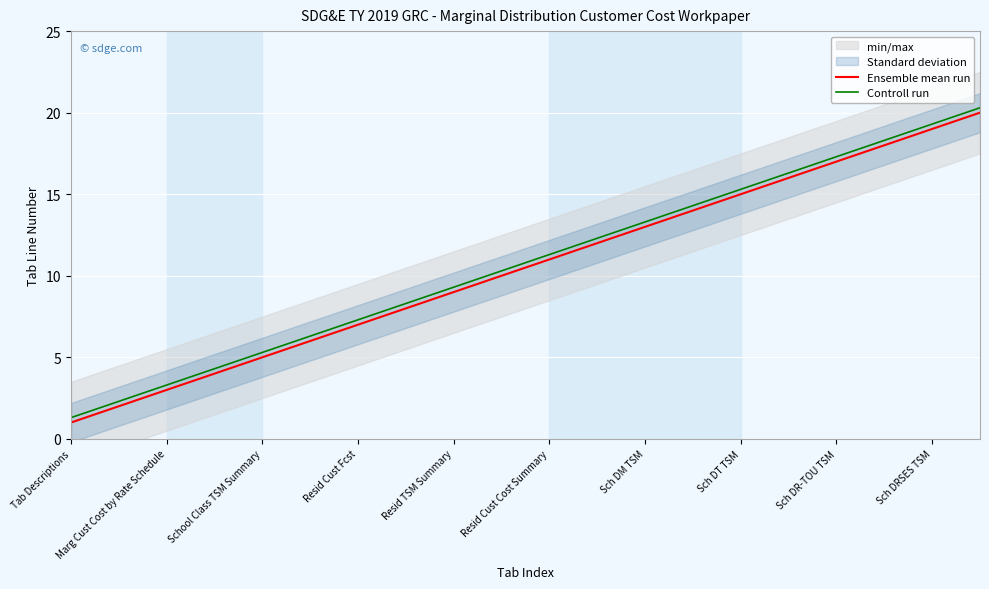

Does the chart display data point markers on the line(s)?

No